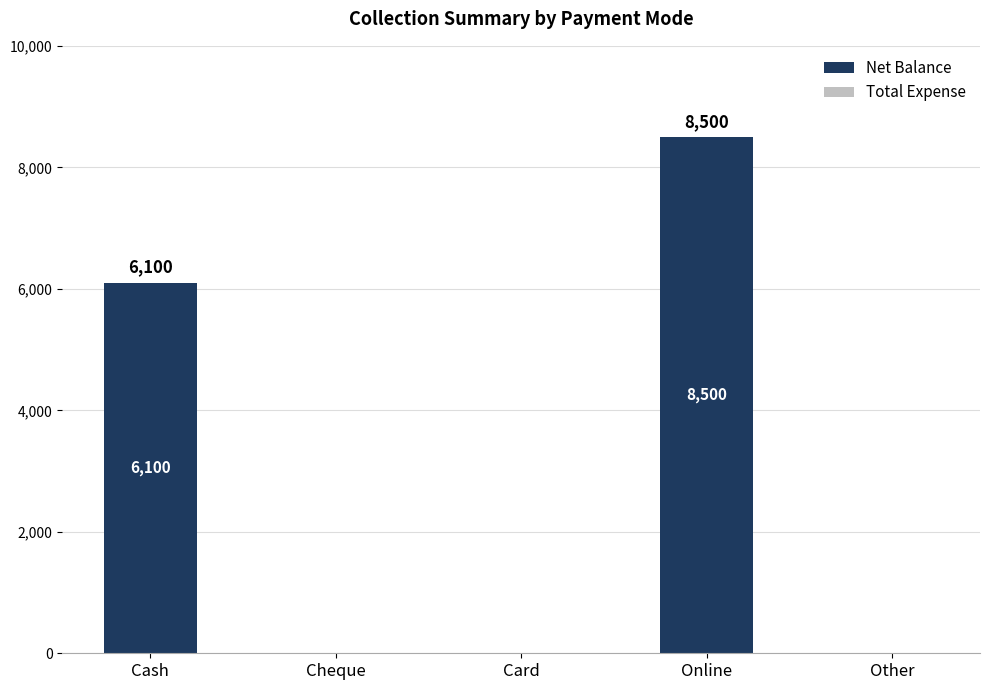

Reading right to left, what are all the values shown in this chart?

Other=0	Online=8500	Card=0	Cheque=0	Cash=6100